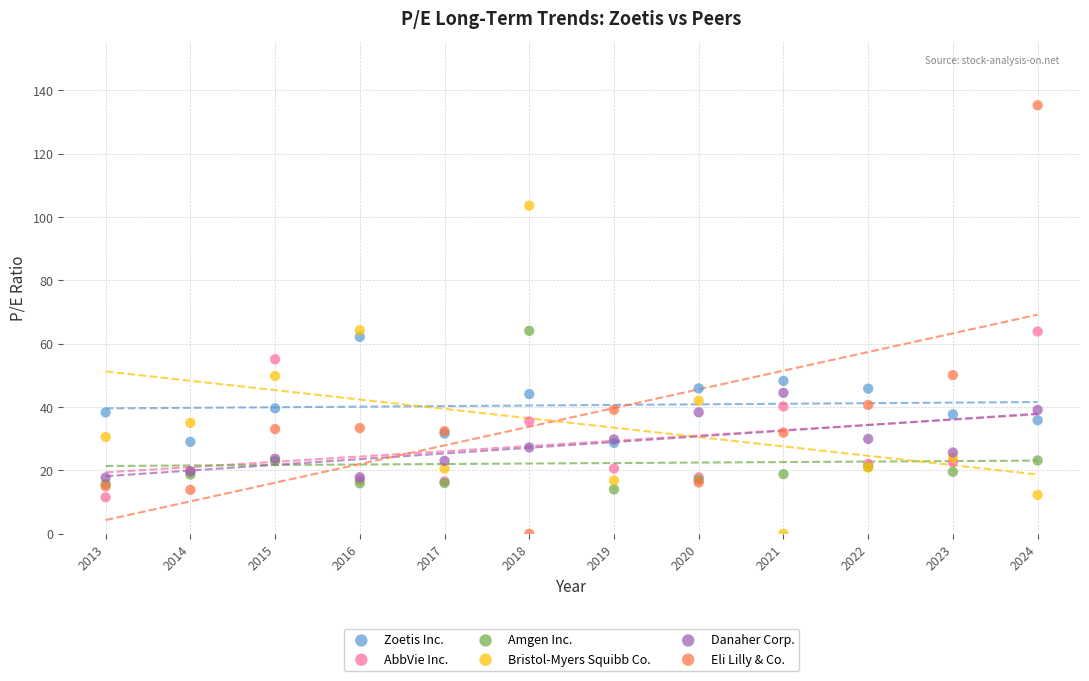

Which series has the largest Y range (max minus min)?

Eli Lilly & Co.